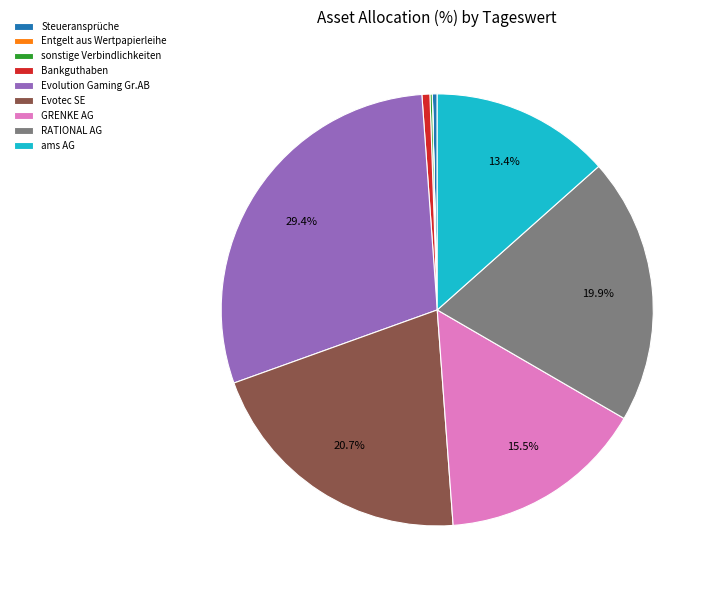

The RATIONAL AG slice represents 20% of the pie. True or false?

True